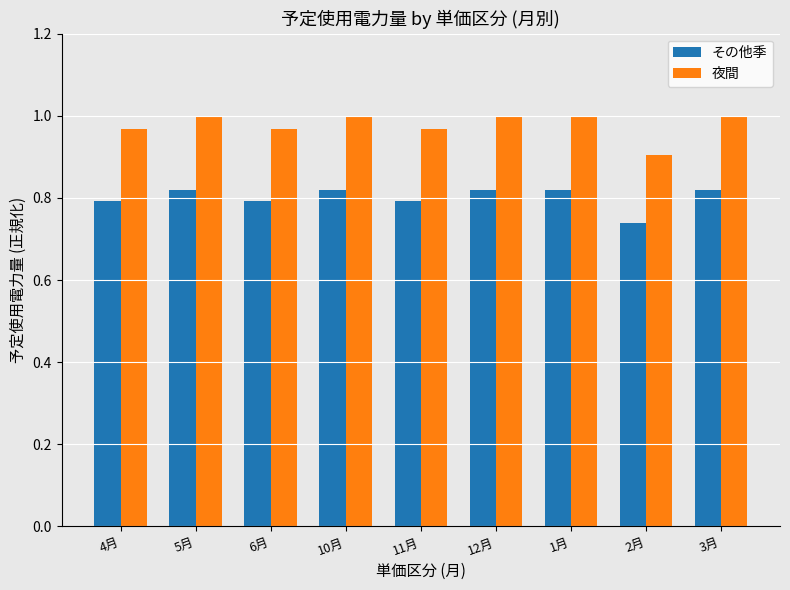

Which series has the largest total across all categories?

夜間